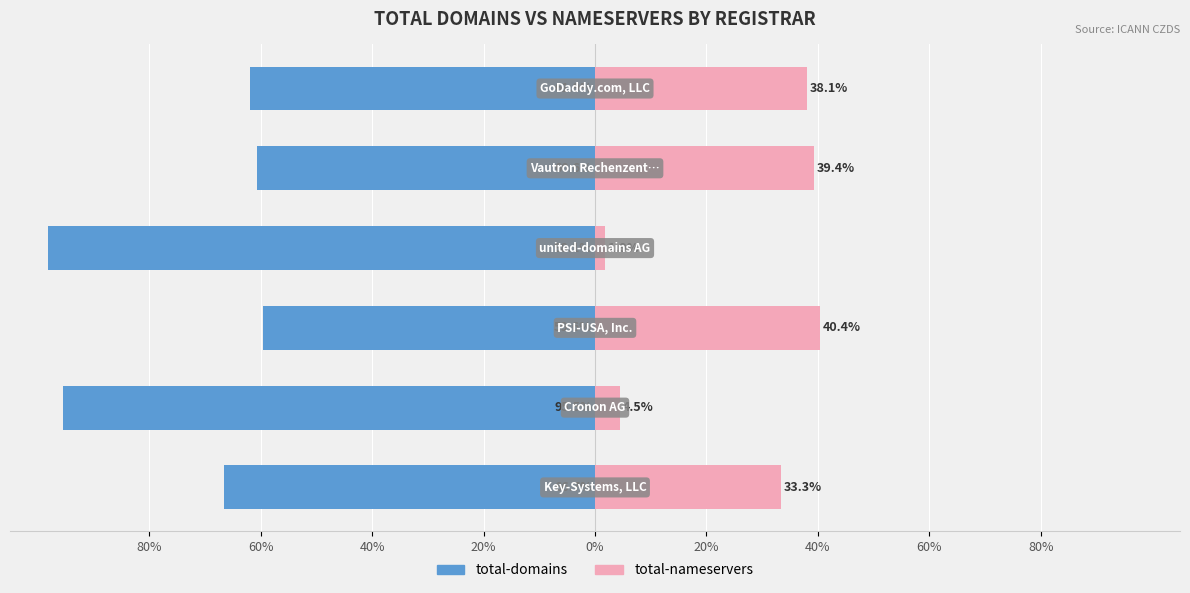

Which series changed the most between 80% and 20%?

total-nameservers